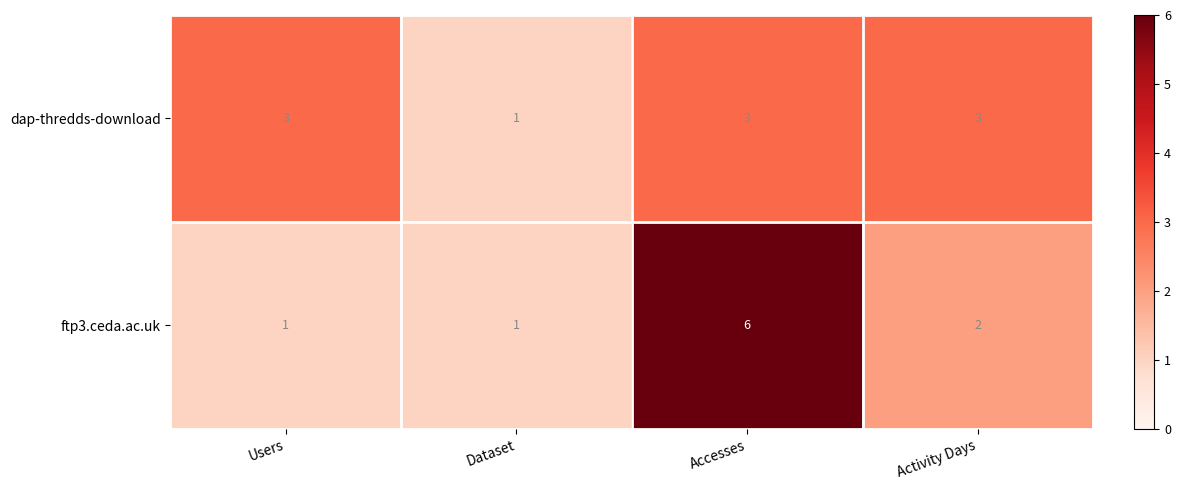

At which category is the sum across all series the highest?

Accesses